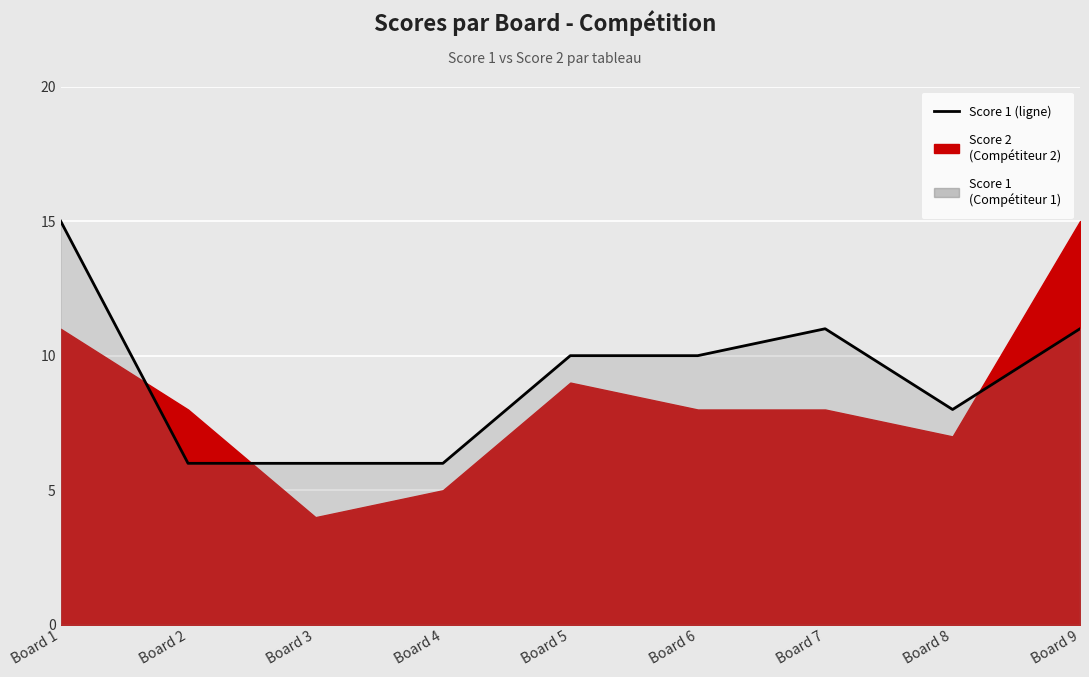

What is the average value?

9